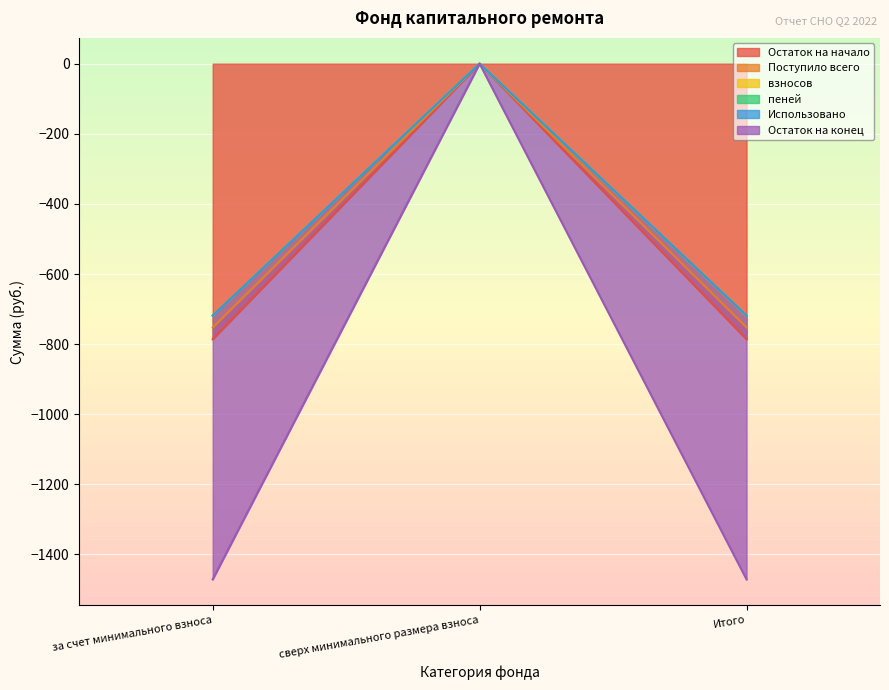

List the series in order of their peak value, lowest first.

Остаток на начало, Поступило всего, взносов, пеней, Остаток на конец